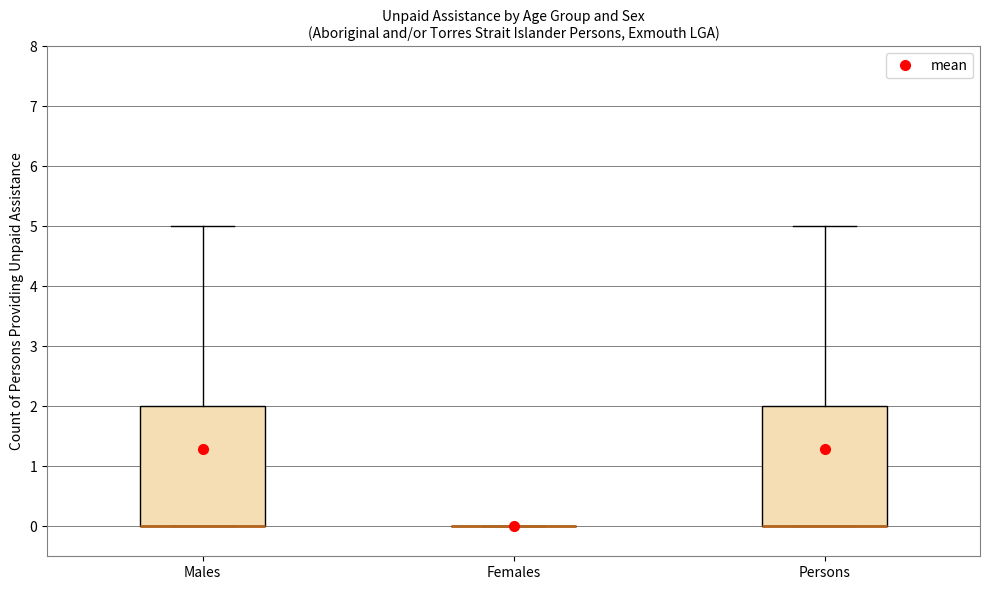

Reading left to right, transcribe this box plot: for each box, give where its median line is, the range the box spans, and where its two whiskers end, as read against the y-axis. The values are not printed on the chart, so give them approximately, as read against the axis.

Males: median 0 (drawn on the box's lower edge), box 0 to 2, whiskers 0 to 5
Females: box collapsed to a line at 0, whiskers 0 to 0
Persons: median 0 (drawn on the box's lower edge), box 0 to 2, whiskers 0 to 5